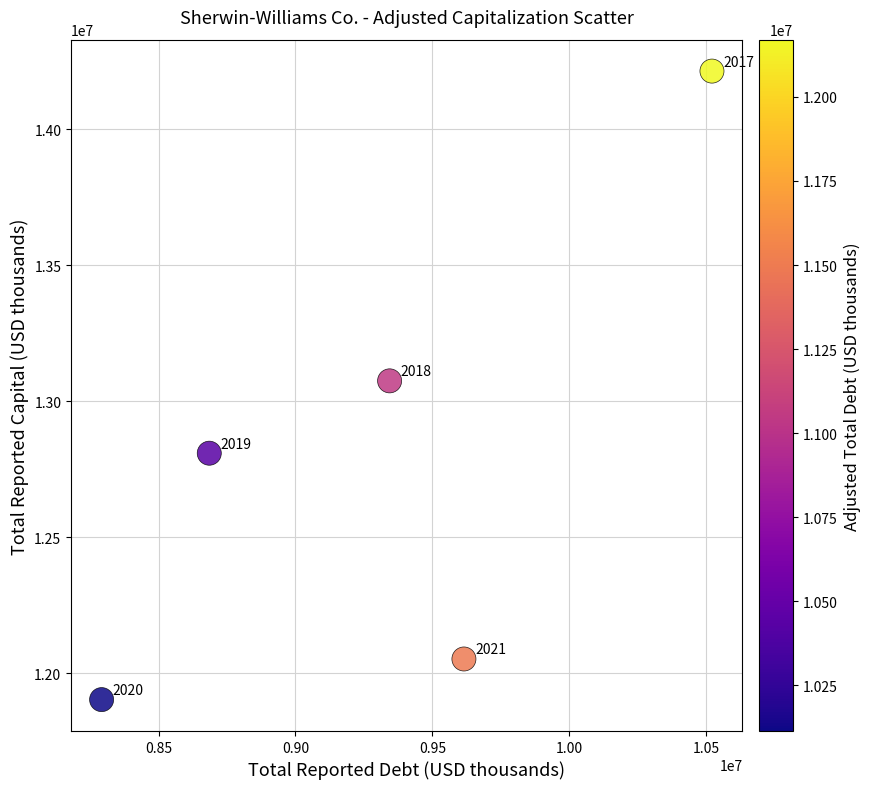

What Y value in the scatter plot is closest to 13057871?

13074396